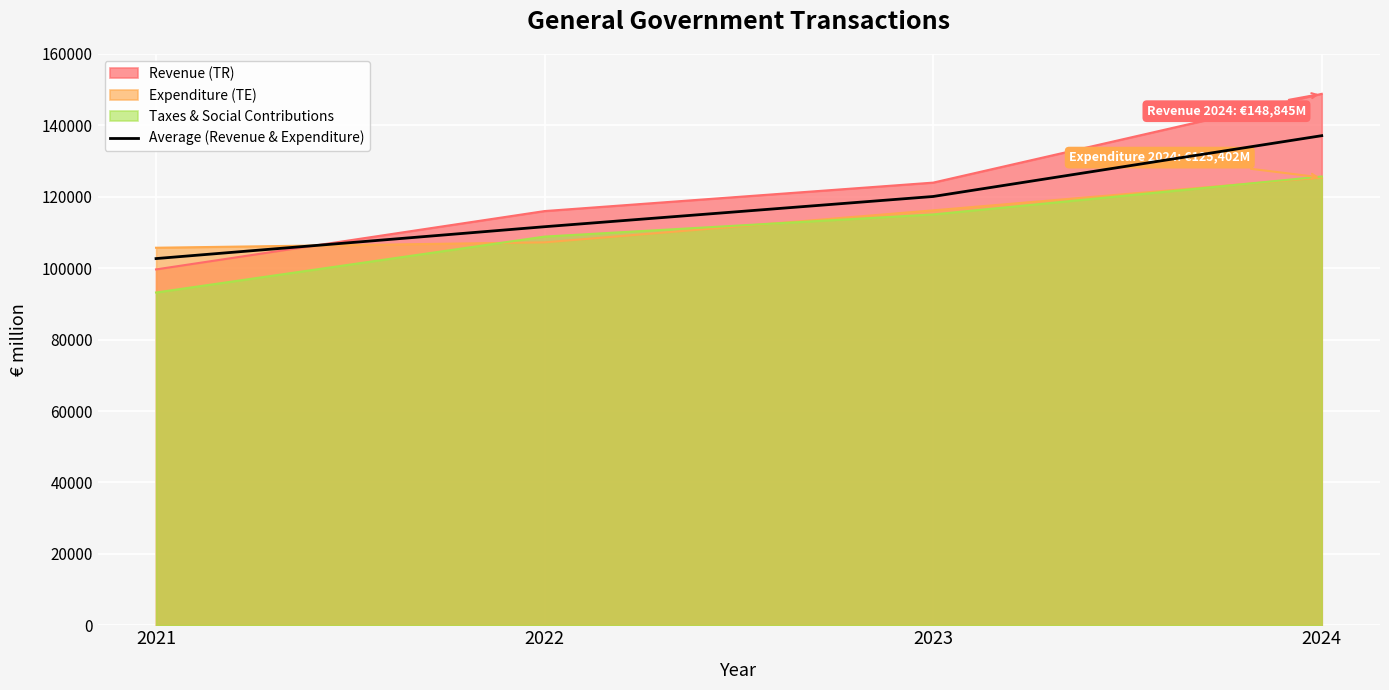

Approximately how many times larger is the value at 2022 compared to 2024?

0.8